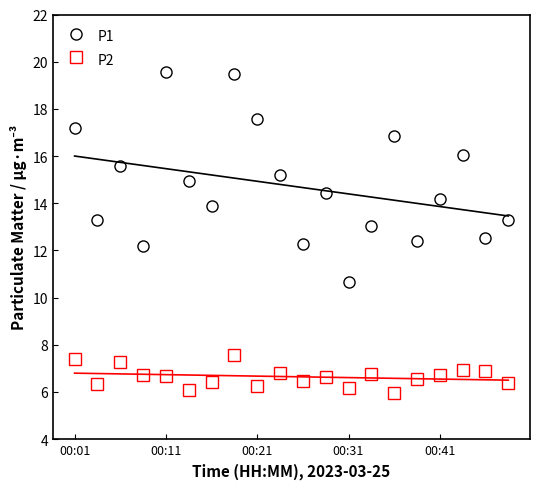

How many data points in P2 are above 6?

19